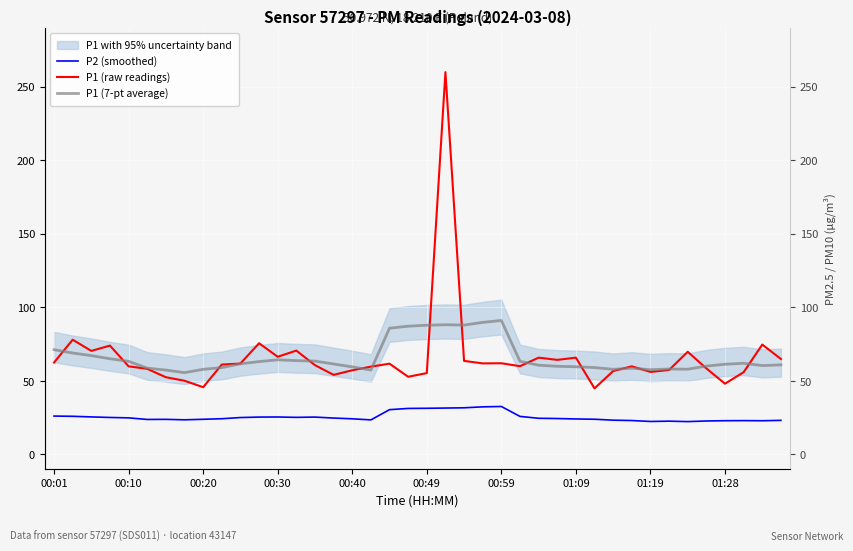

After their last crossing, which series has the higher values: P1 (raw readings) or P1 (7-pt average)?

P1 (raw readings)